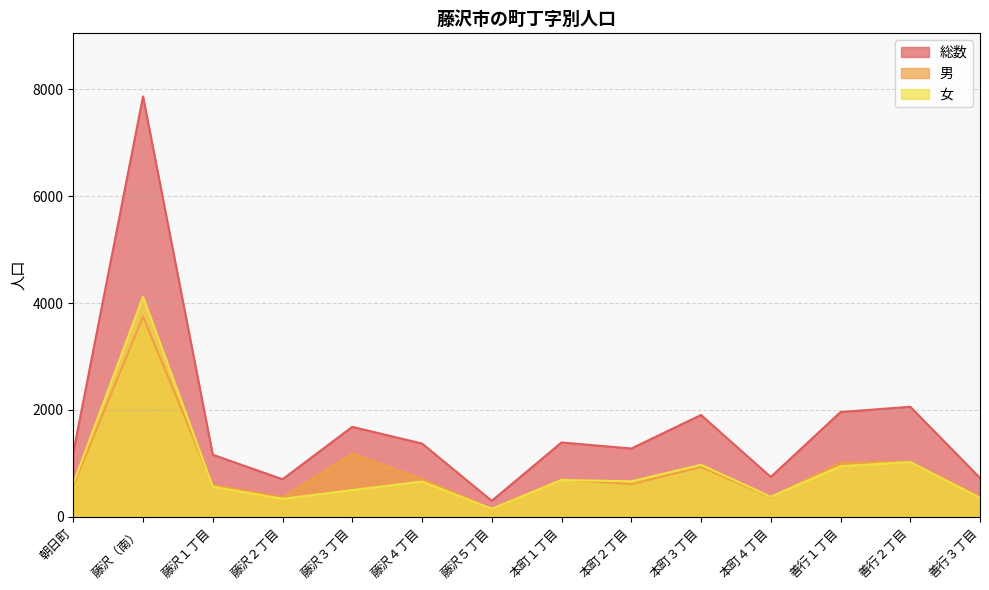

Is it true that 総数 equals 2510 at 本町３丁目?

False